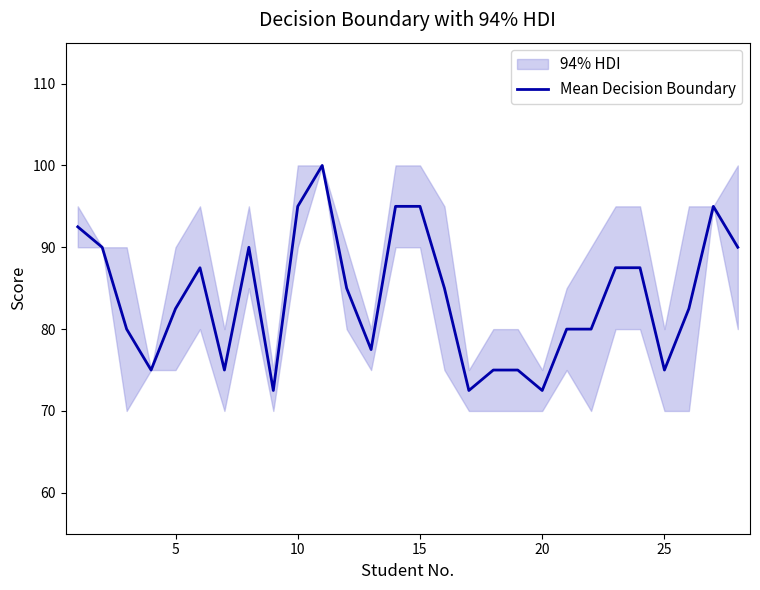

The Mean Decision Boundary series shows 95.0 at 15. True or false?

True